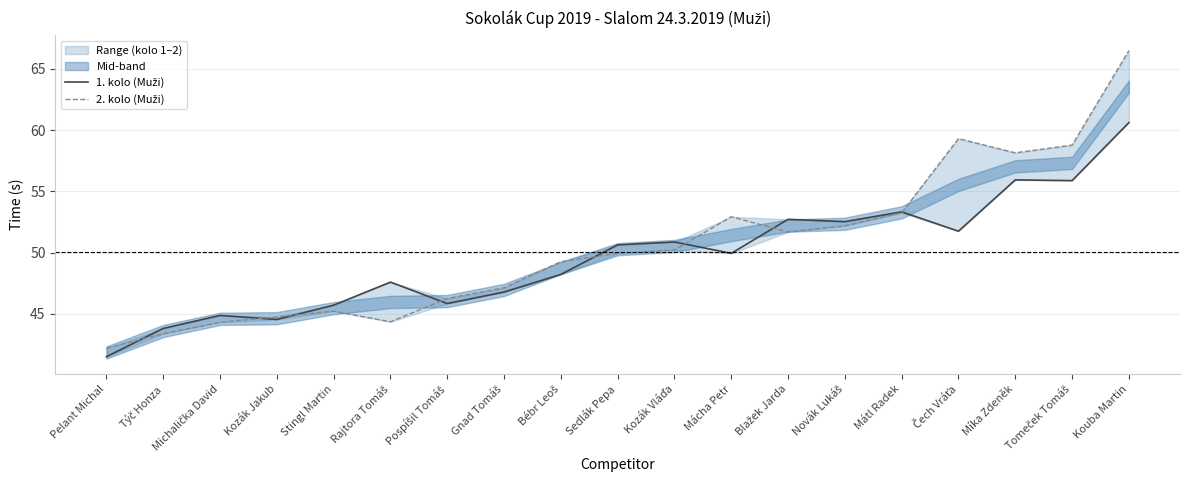

The 1. kolo (Muži) series shows 44.9 at Michalička David. True or false?

True